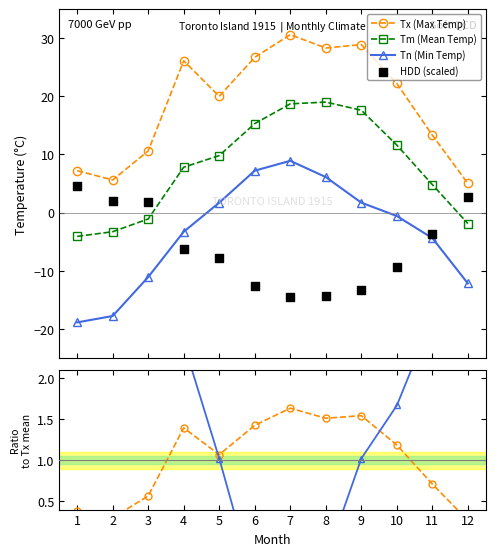

At how many categories does at least one series exceed 27?

3